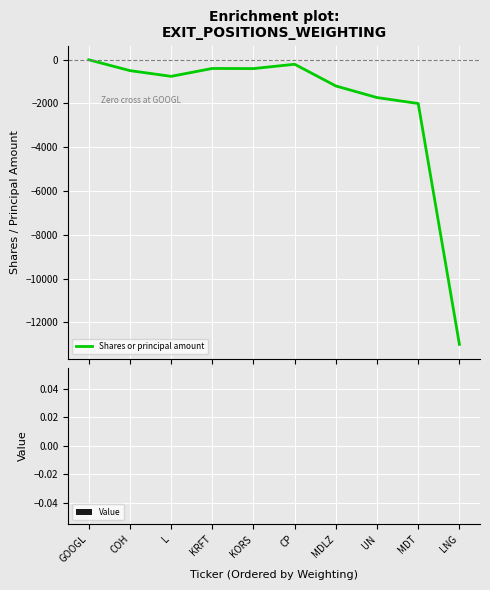

What is the minimum value shown in the chart?

-13000